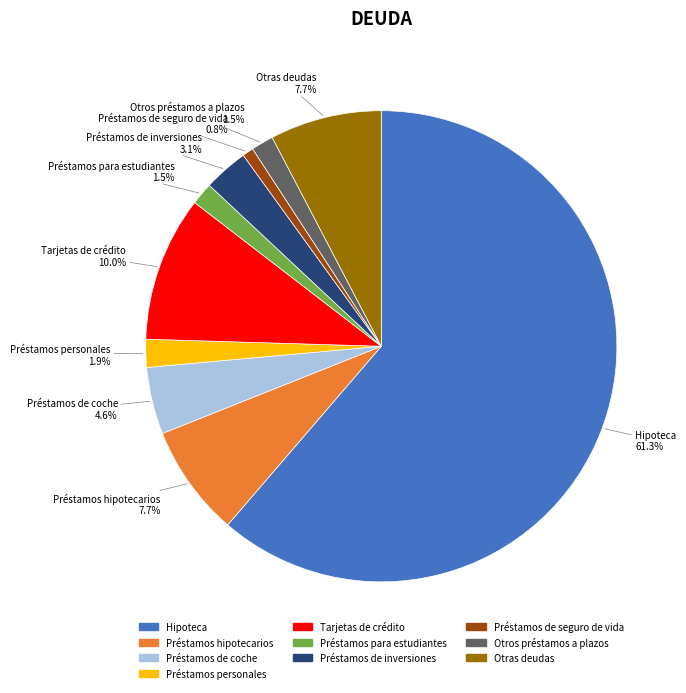

What percentage is the Préstamos de seguro de vida slice, to the nearest percent?

1%